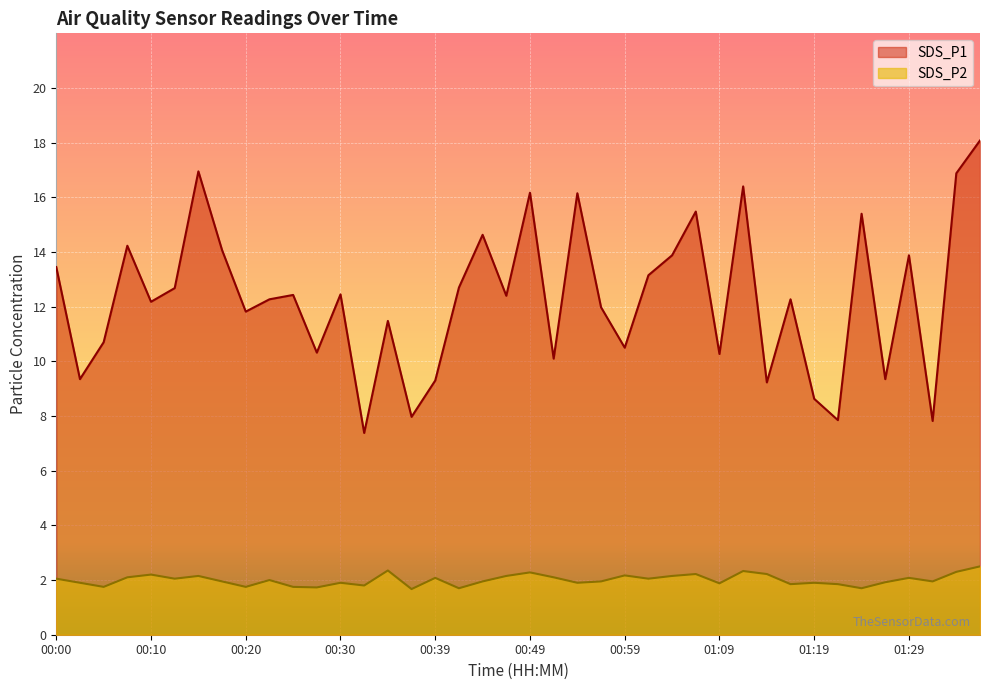

Reading left to right, what are all the values shown in this chart?

SDS_P1: 00:00=13.4	00:02=9.3	00:05=10.7	00:07=14.2	00:10=12.2	00:12=12.7	00:15=16.9	00:17=14.1	00:20=11.8	00:22=12.3	00:25=12.4	00:27=10.3	00:30=12.4	00:32=7.4	00:34=11.5	00:37=8.0	00:39=9.3	00:42=12.7	00:44=14.6	00:47=12.4	00:49=16.2	00:52=10.1	00:54=16.1	00:57=12.0	00:59=10.5	01:02=13.2	01:04=13.9	01:07=15.5	01:09=10.3	01:12=16.4	01:14=9.2	01:17=12.3	01:19=8.6	01:21=7.8	01:24=15.4	01:26=9.3	01:29=13.9	01:32=7.8	01:34=16.9	01:36=18.1
SDS_P2: 00:00=2.0	00:02=1.9	00:05=1.8	00:07=2.1	00:10=2.2	00:12=2.0	00:15=2.1	00:17=1.9	00:20=1.8	00:22=2.0	00:25=1.8	00:27=1.7	00:30=1.9	00:32=1.8	00:34=2.4	00:37=1.7	00:39=2.1	00:42=1.7	00:44=1.9	00:47=2.1	00:49=2.3	00:52=2.1	00:54=1.9	00:57=1.9	00:59=2.2	01:02=2.0	01:04=2.1	01:07=2.2	01:09=1.9	01:12=2.3	01:14=2.2	01:17=1.9	01:19=1.9	01:21=1.9	01:24=1.7	01:26=1.9	01:29=2.1	01:32=1.9	01:34=2.3	01:36=2.5